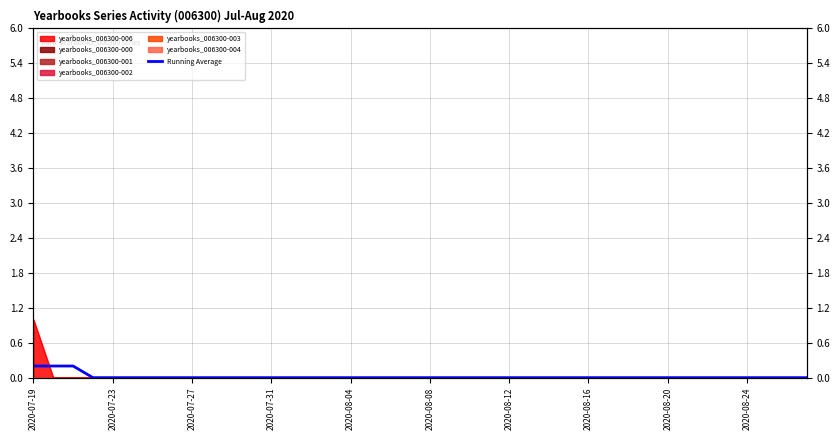

True or false: the data has more than 2 interior local peaks.

False